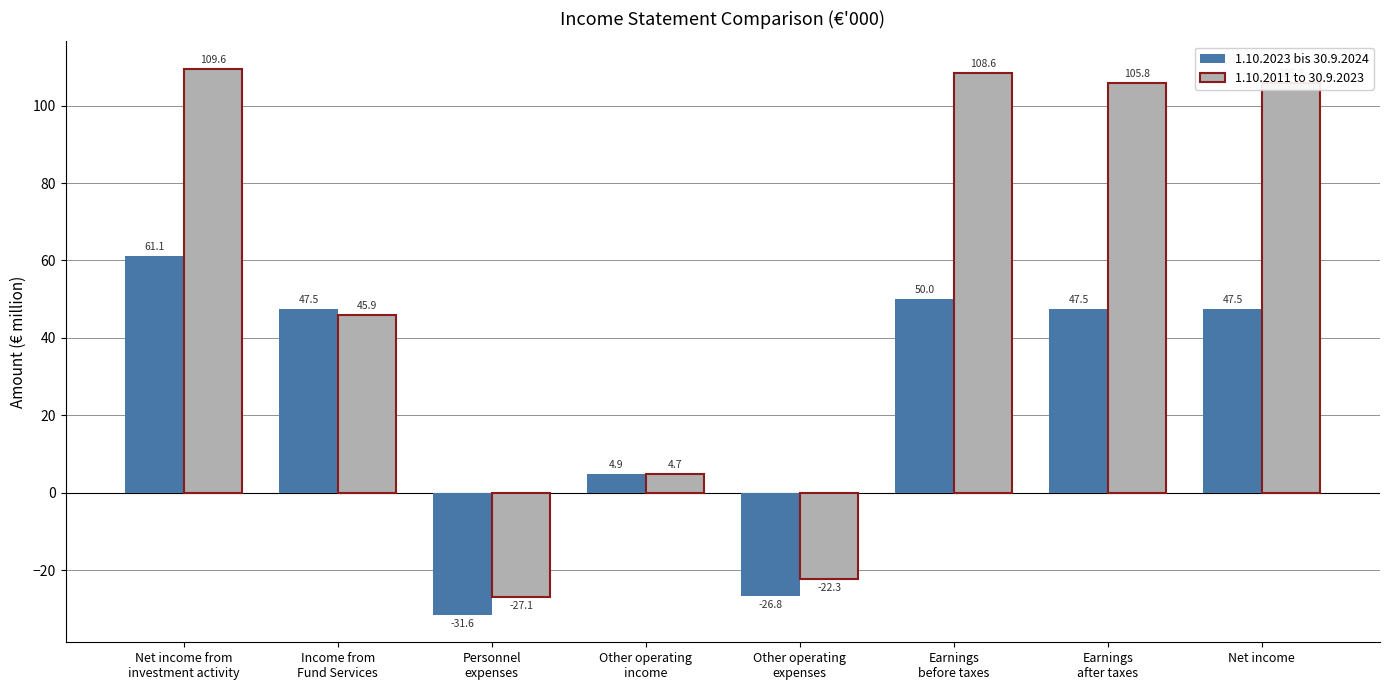

At how many categories does at least one series exceed 70?

4